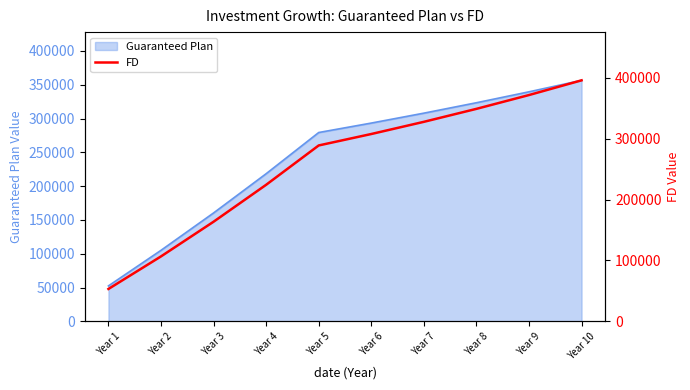

Approximately how many times larger is the value at Year 6 compared to Year 7?

0.9